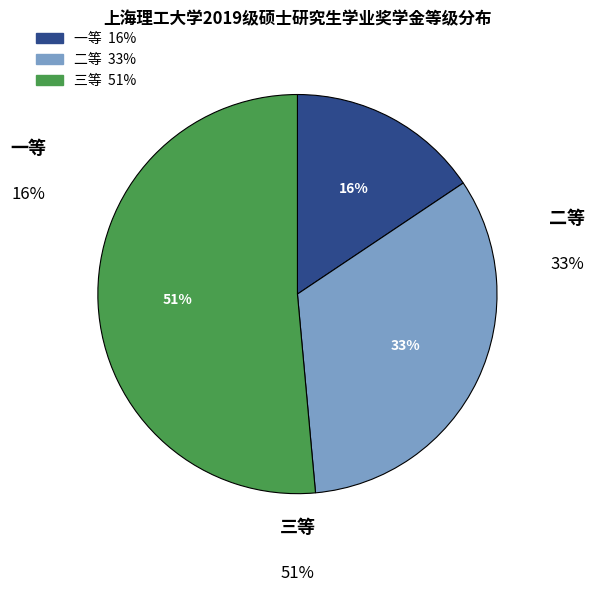

Between 三等 and 一等, which is larger?

三等